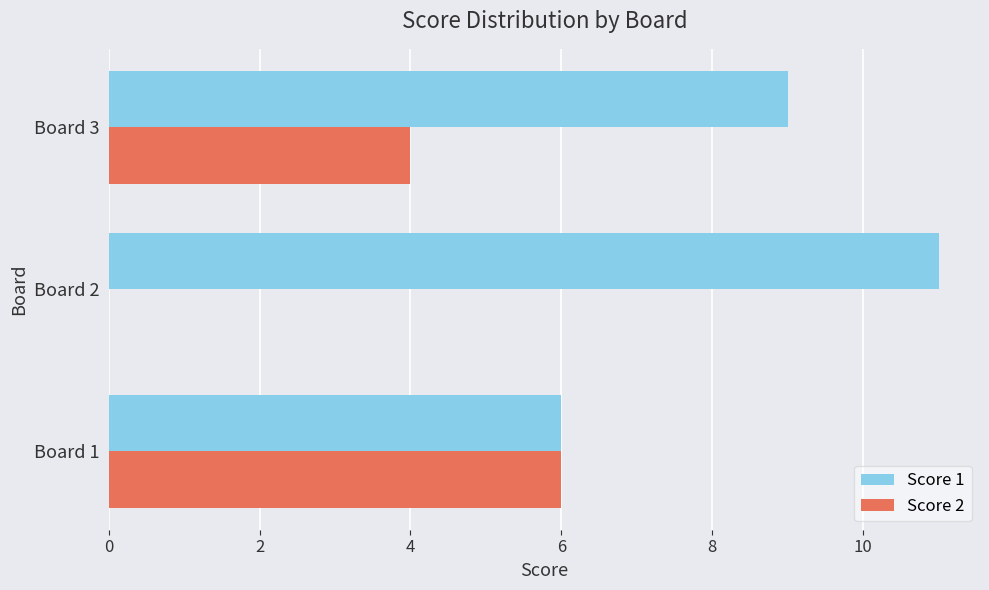

Which series has the largest total across all categories?

Score 1